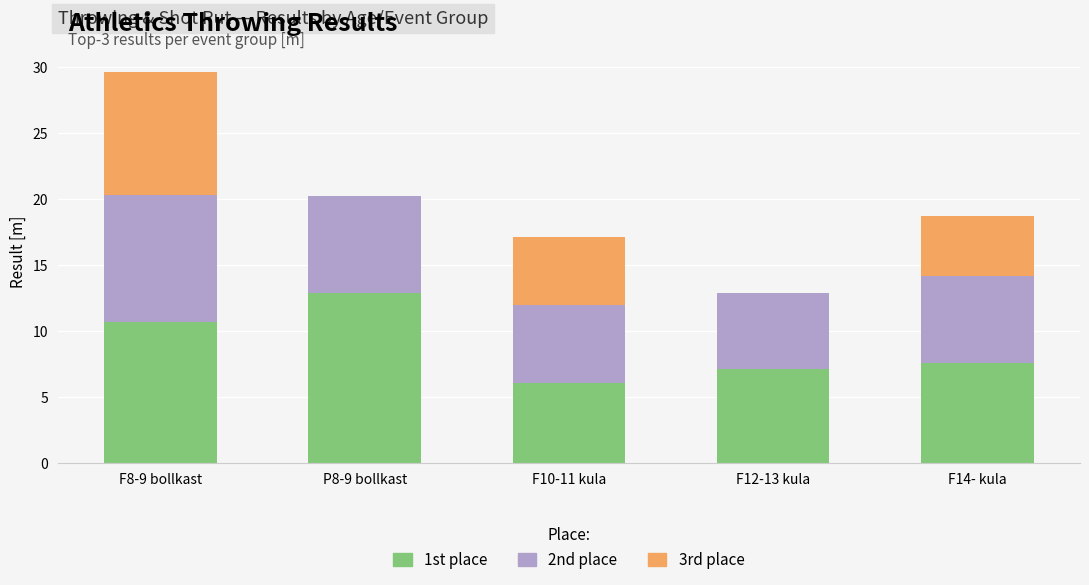

At which category is the sum across all series the highest?

F8-9 bollkast